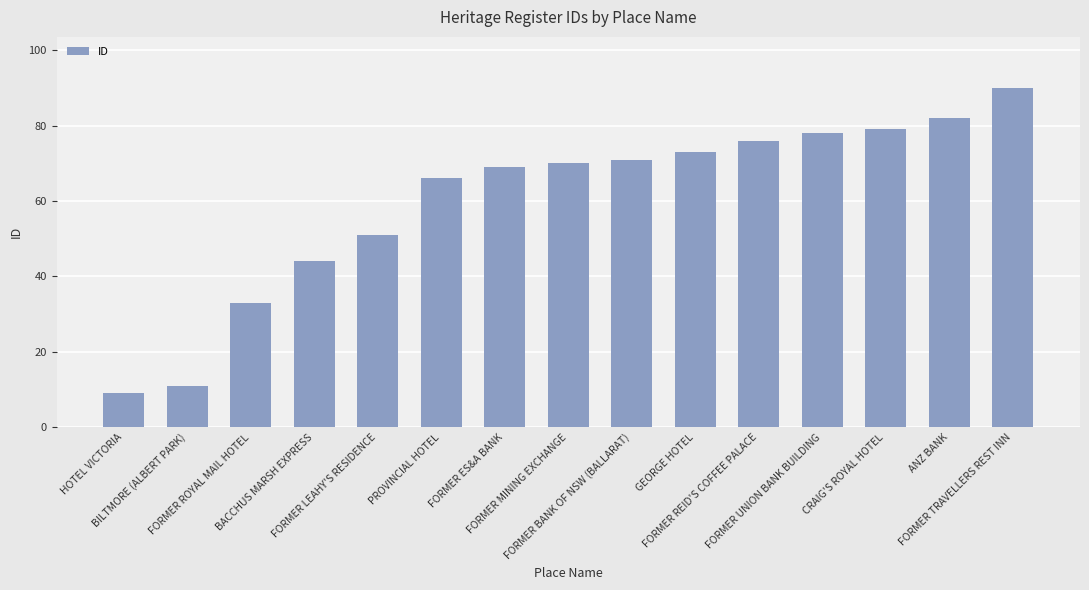

Reading left to right, extract all data points from this chart.

9	11	33	44	51	66	69	70	71	73	76	78	79	82	90